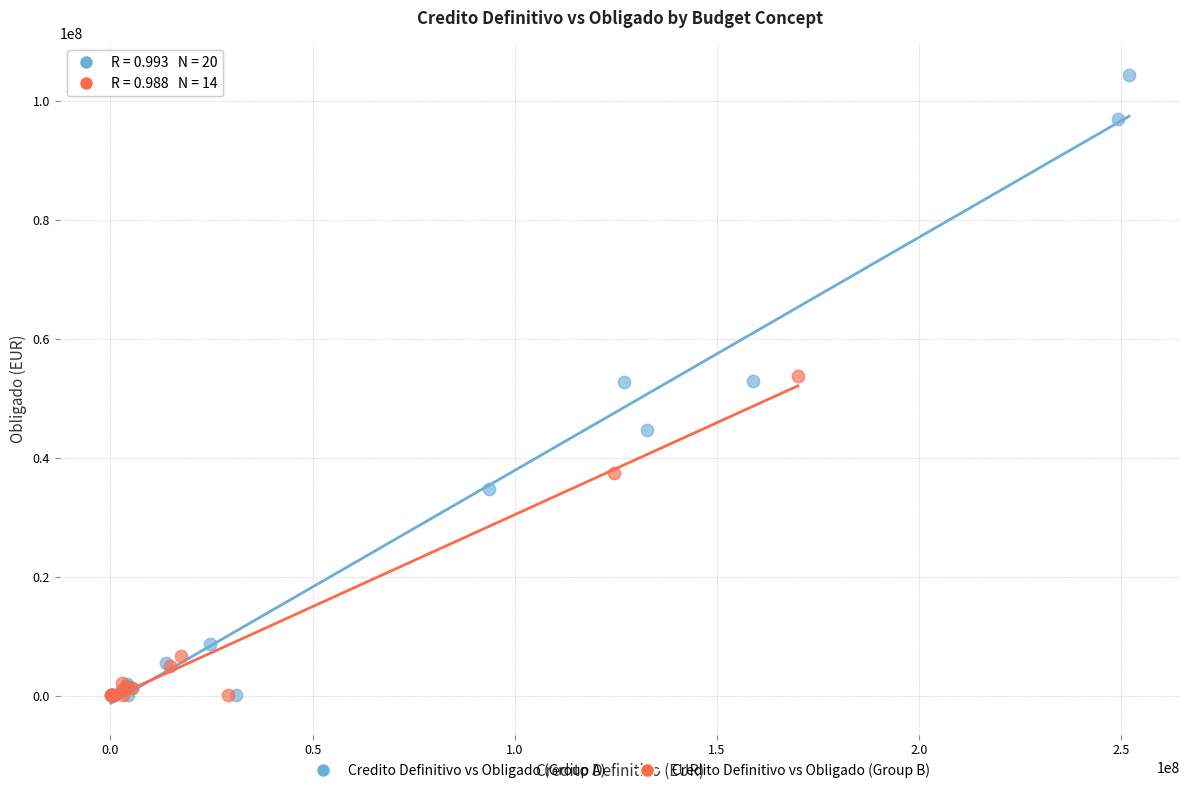

Which series reaches the maximum Y coordinate?

Credito Definitivo vs Obligado (Group A)